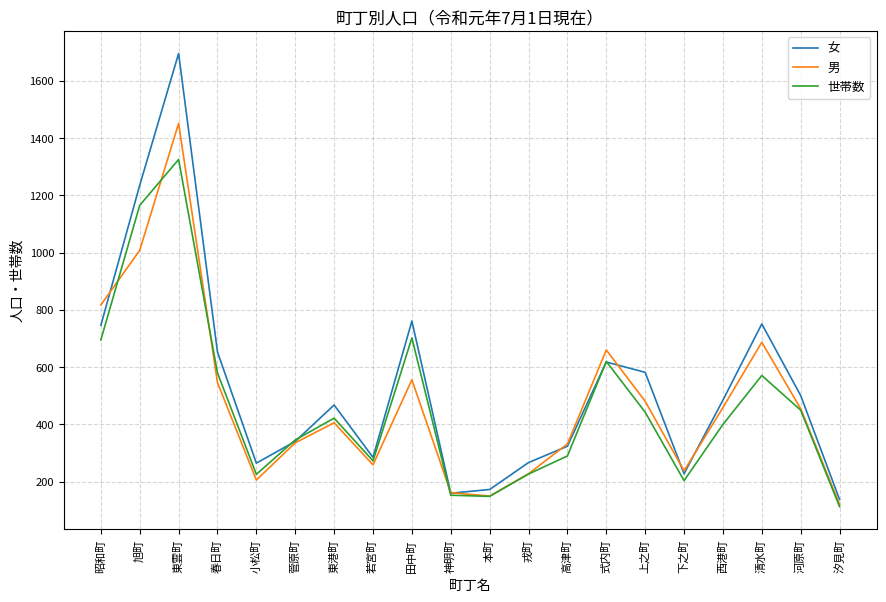

At which category is the sum across all series the highest?

東雲町